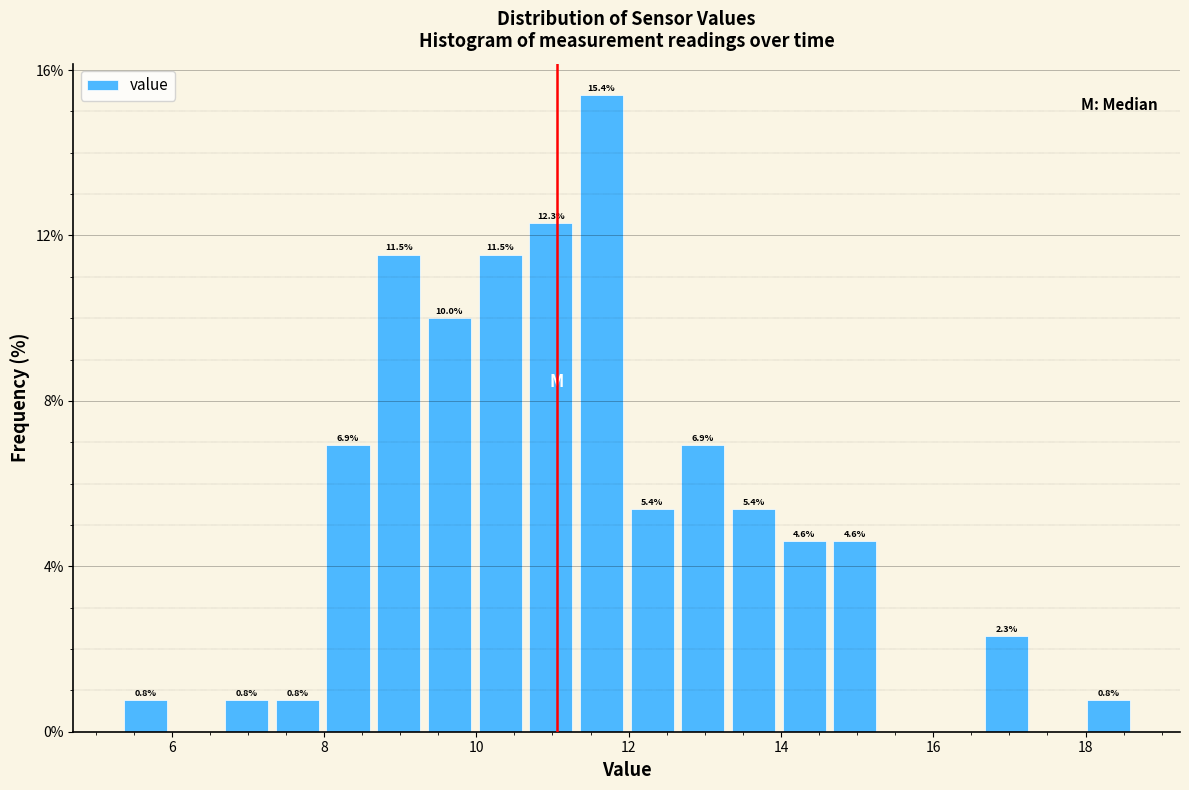

Around what value on the x-axis is the tallest bar? Give the approximate position of its centre, as read against the axis.

11.6